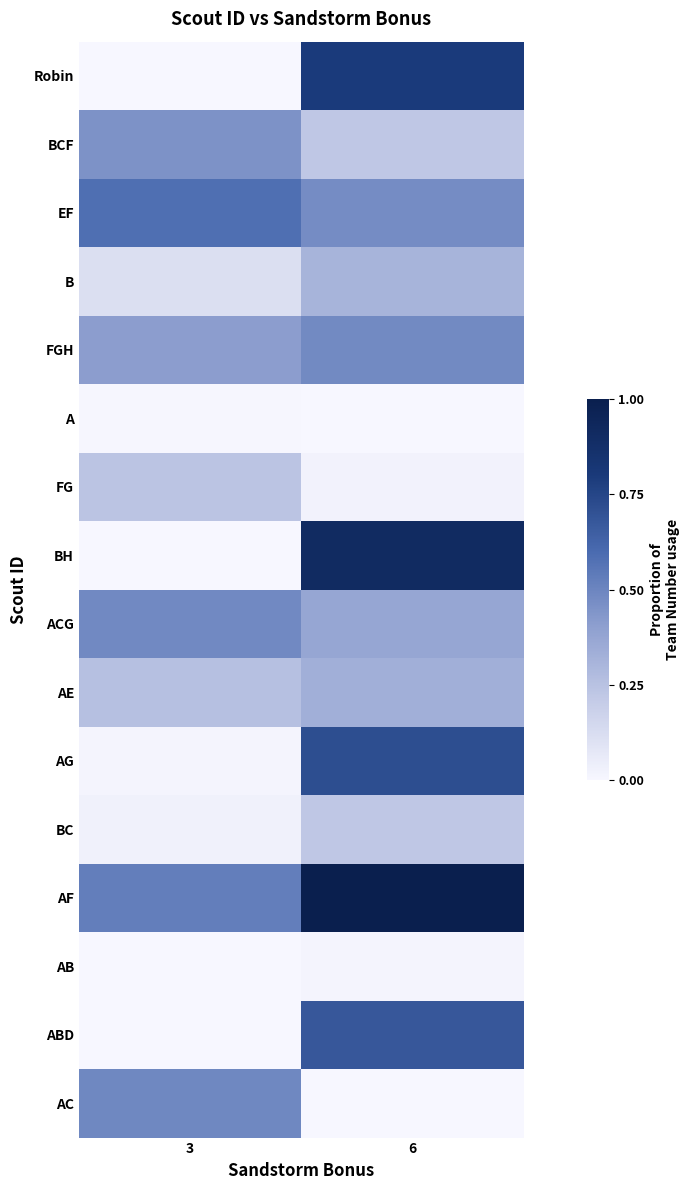

What is the maximum value shown in the chart?

1.0